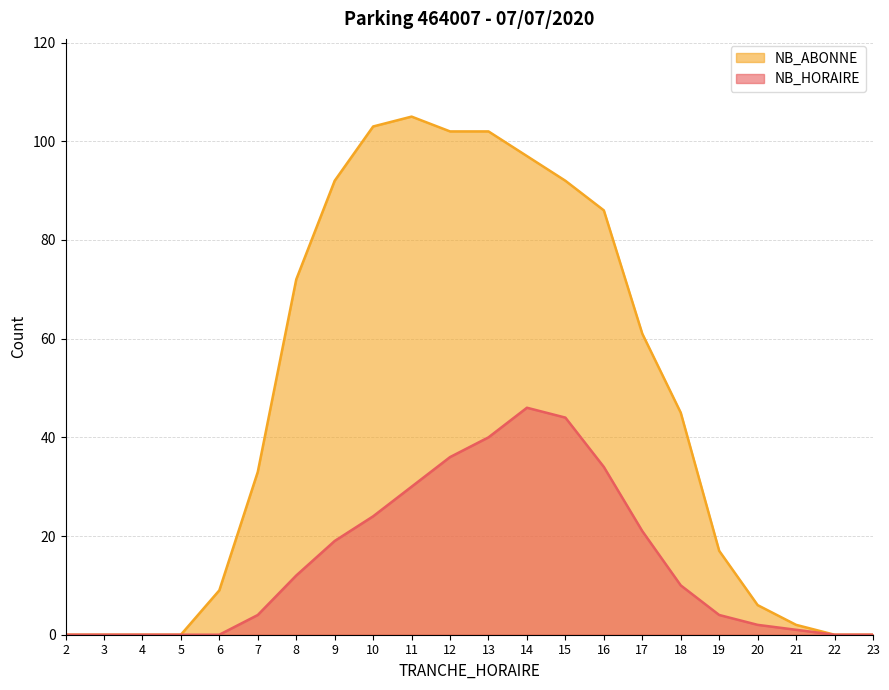

How many series are shown in this chart?

2